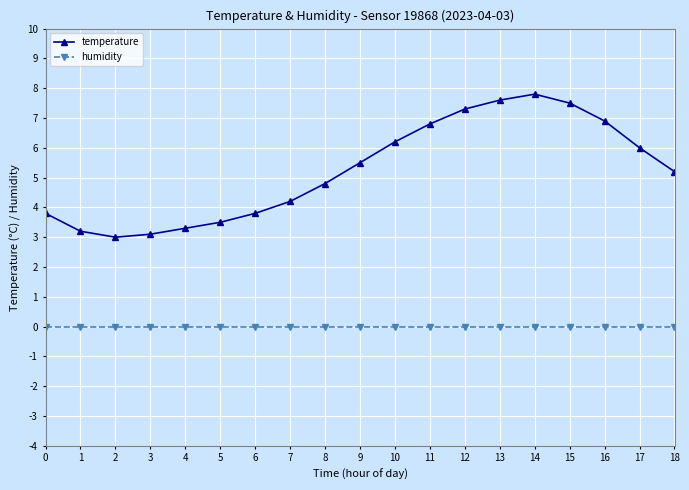

How many data points does each series have?

19